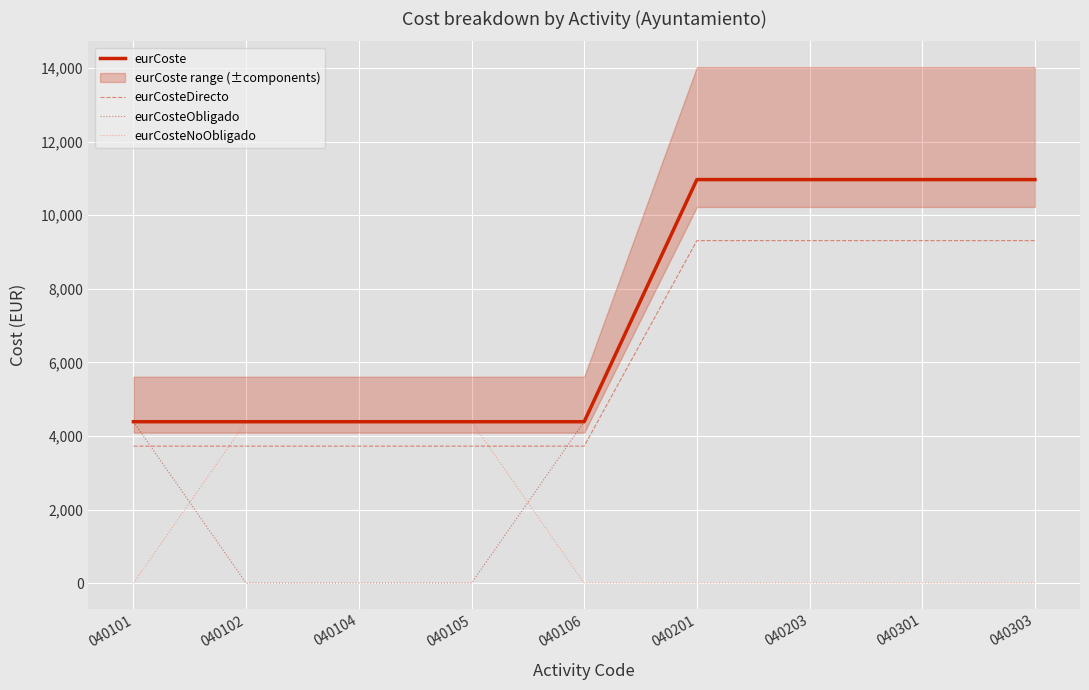

What is the difference between the maximum and minimum values in the eurCosteNoObligado series?

4386.2